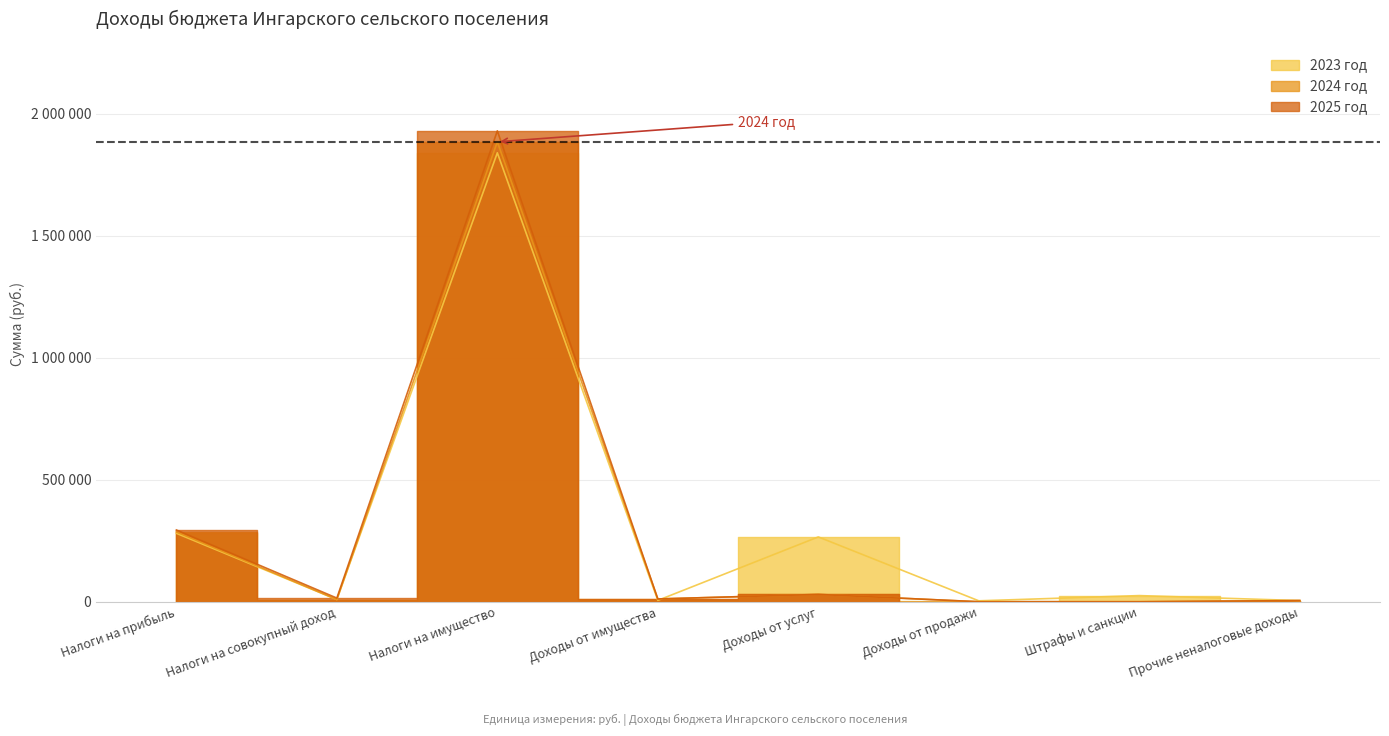

What is the greatest value displayed?

1930000.0